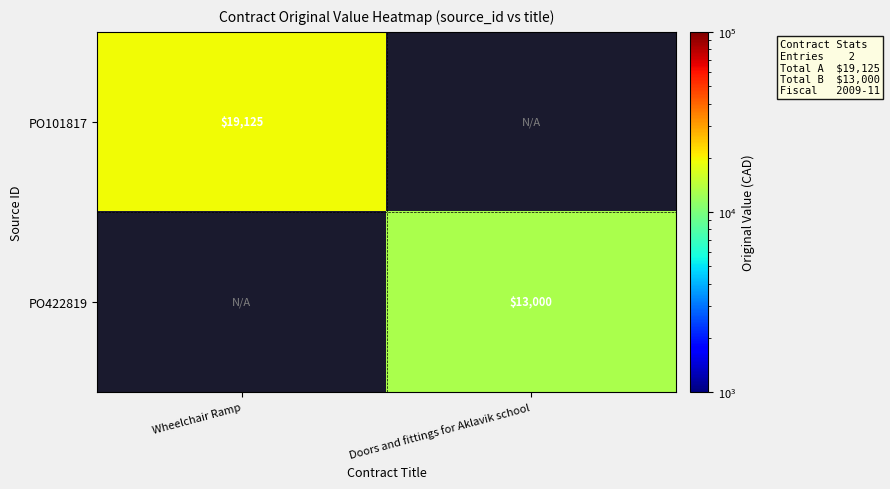

True or false: PO101817 has a value of 19125 at Wheelchair Ramp.

True